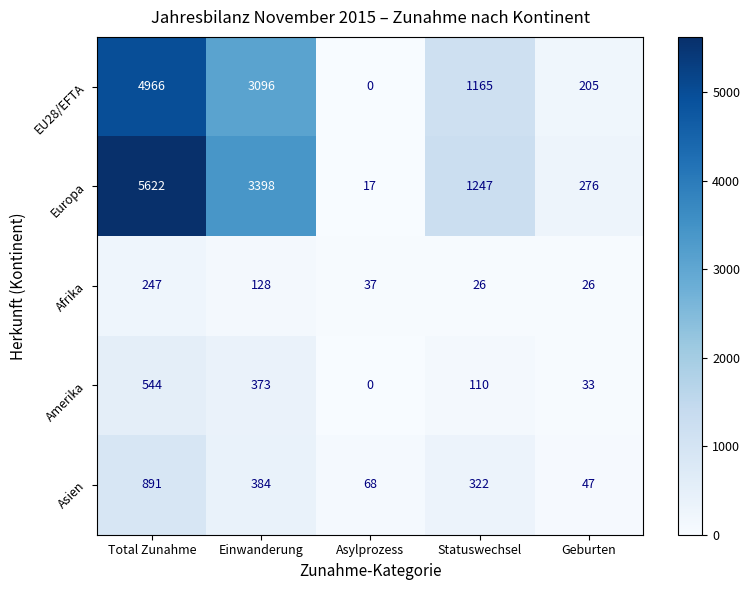

Reading right to left, list all the values displayed in this chart.

EU28/EFTA: Geburten=205	Statuswechsel=1165	Asylprozess=0	Einwanderung=3096	Total Zunahme=4966
Europa: Geburten=276	Statuswechsel=1247	Asylprozess=17	Einwanderung=3398	Total Zunahme=5622
Afrika: Geburten=26	Statuswechsel=26	Asylprozess=37	Einwanderung=128	Total Zunahme=247
Amerika: Geburten=33	Statuswechsel=110	Asylprozess=0	Einwanderung=373	Total Zunahme=544
Asien: Geburten=47	Statuswechsel=322	Asylprozess=68	Einwanderung=384	Total Zunahme=891